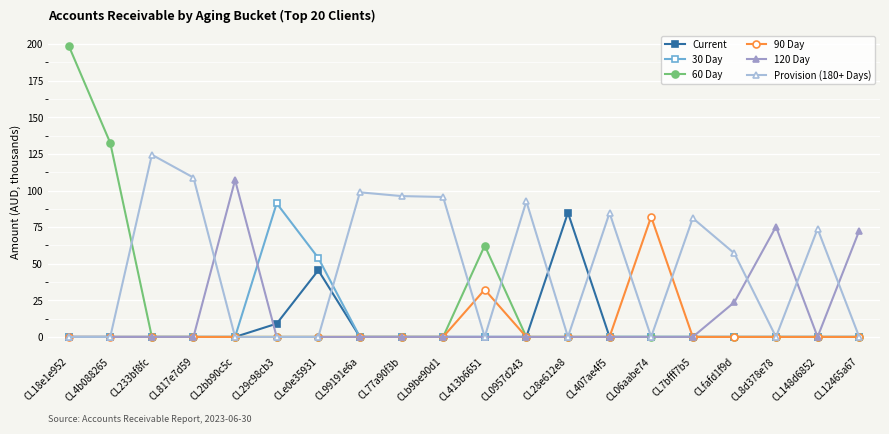

How many categories are shown in the chart?

20